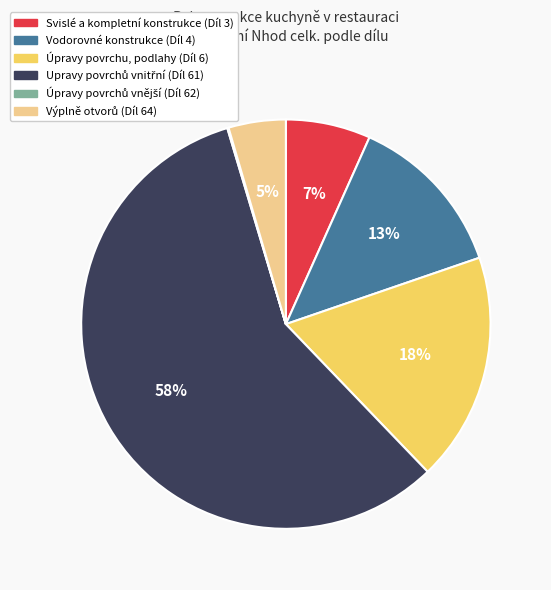

To the nearest percent, what portion does Úpravy povrchu, podlahy (Díl 6) represent?

18%